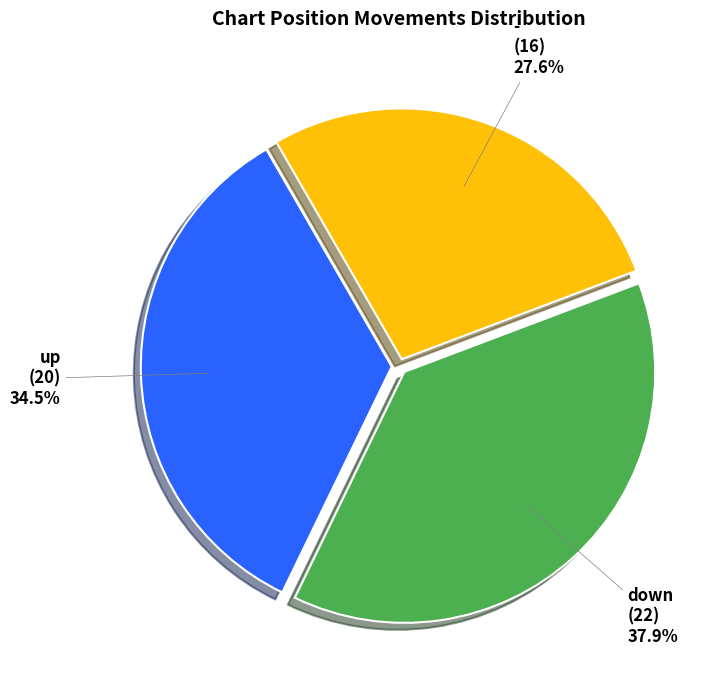

Is there any slice that represents more than half of the pie?

No